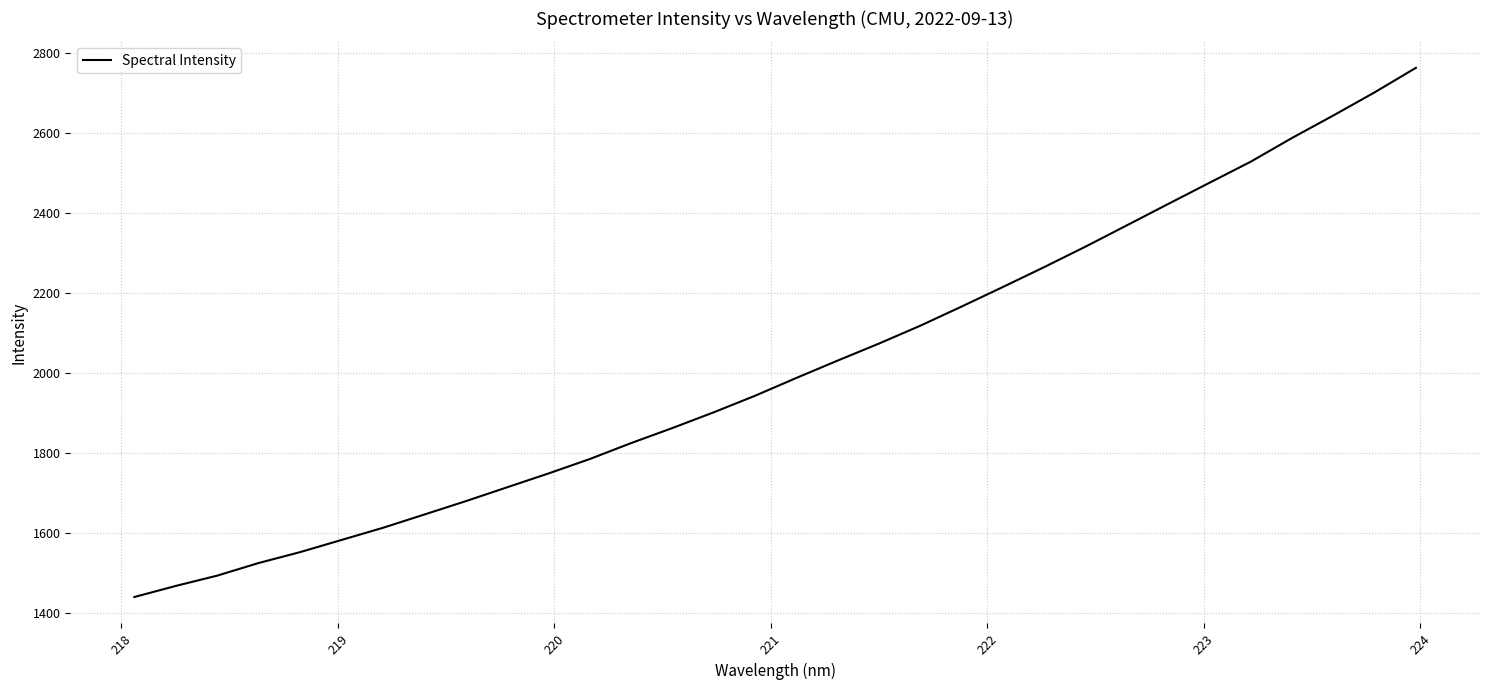

What is the maximum value shown in the chart?

2763.7